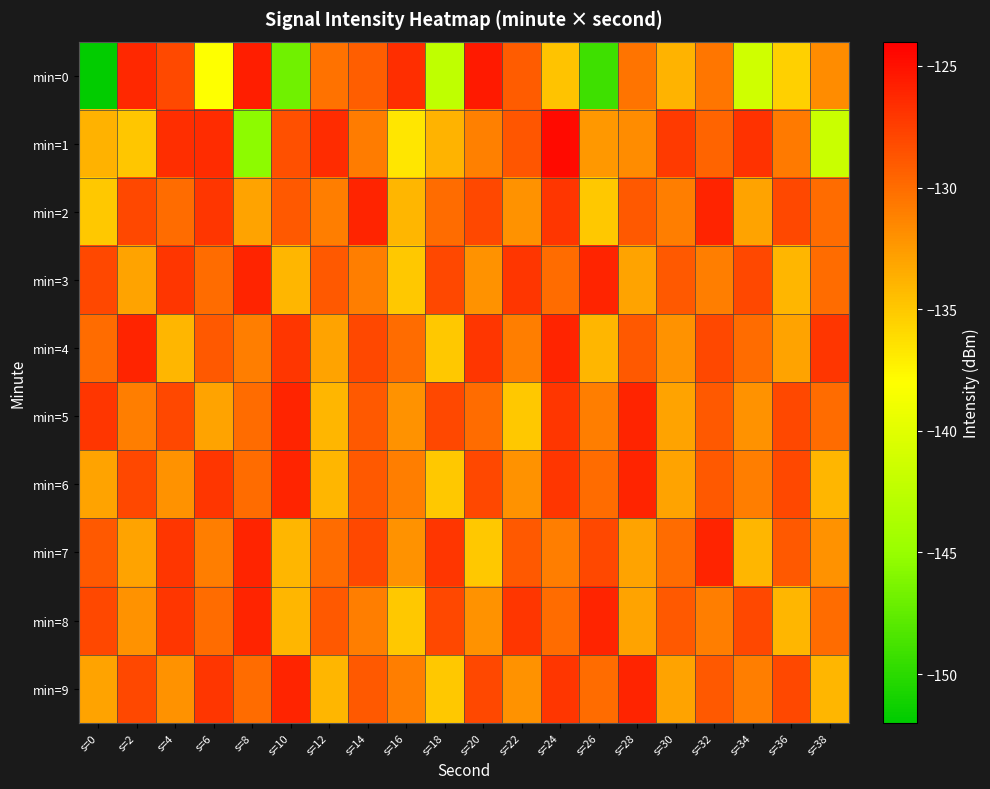

How many series are shown in this chart?

10